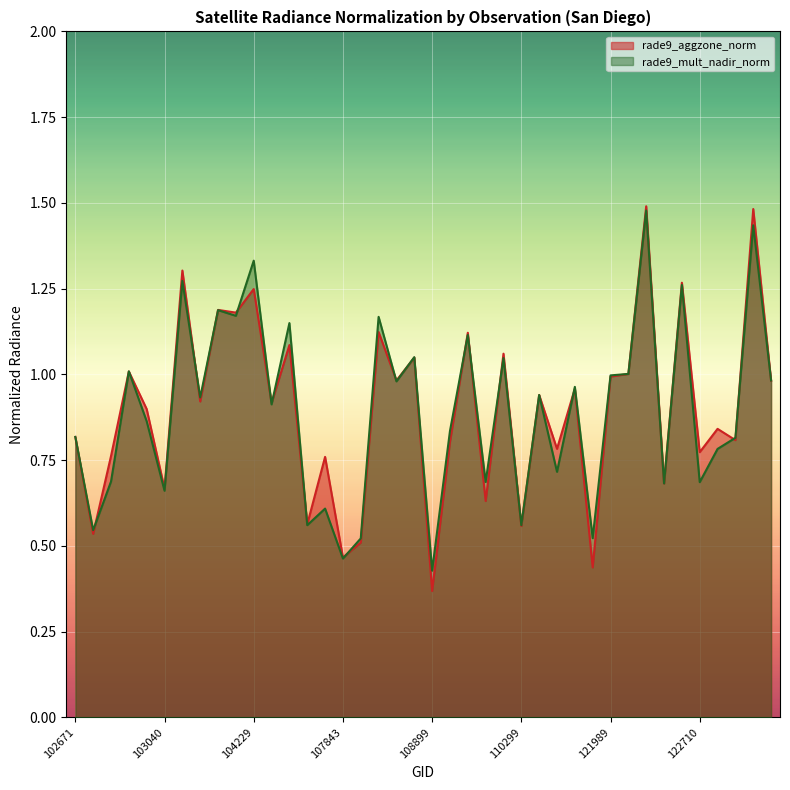

Read the rade9_mult_nadir_norm value at 122346.

0.7